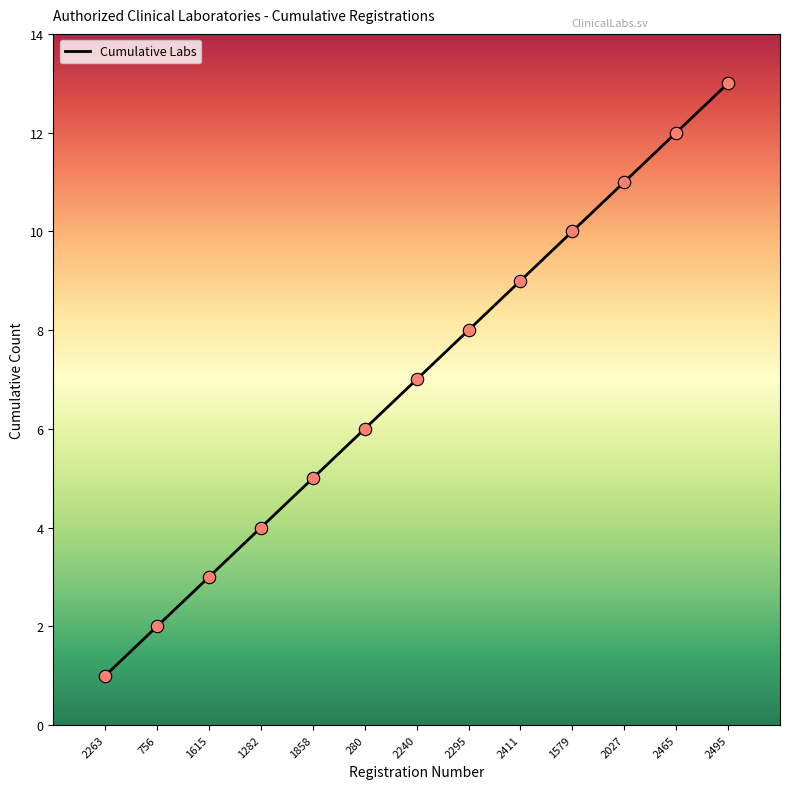

Which has a higher value, 2295 or 2263?

2295